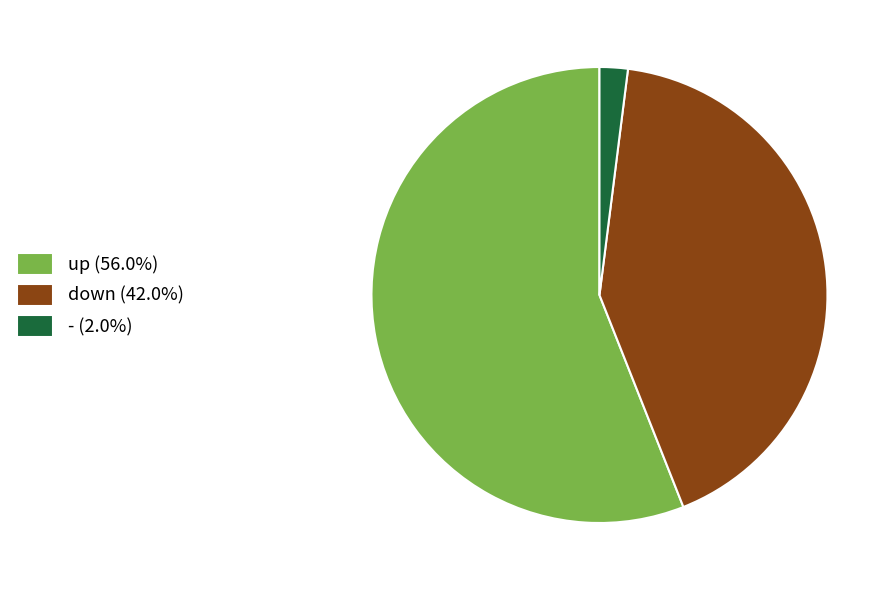

How many segments does this pie chart have?

3